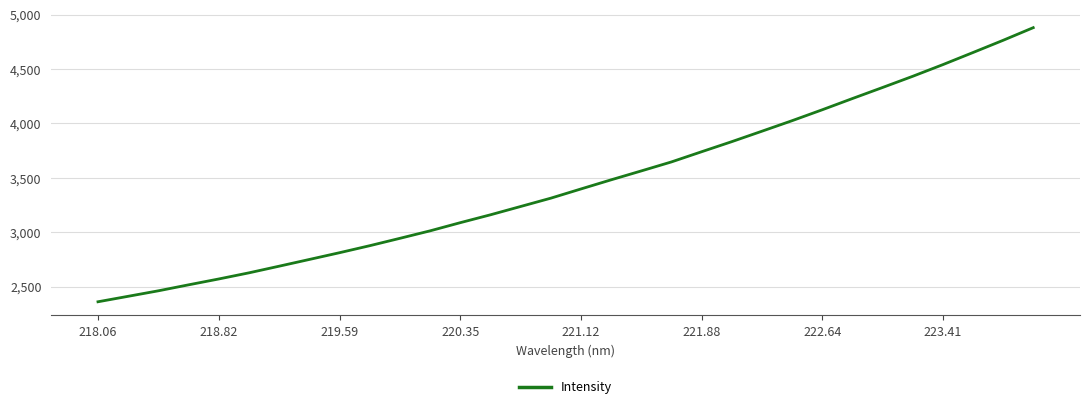

What is the smallest value displayed?

2361.0